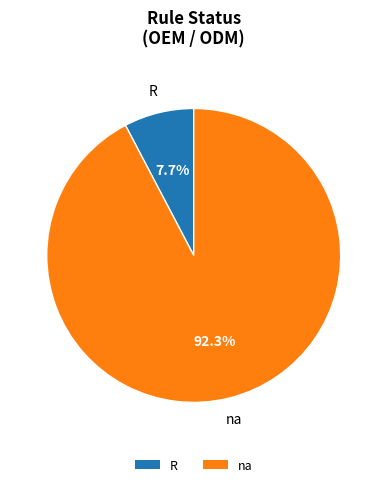

Count the number of slices in the pie.

2